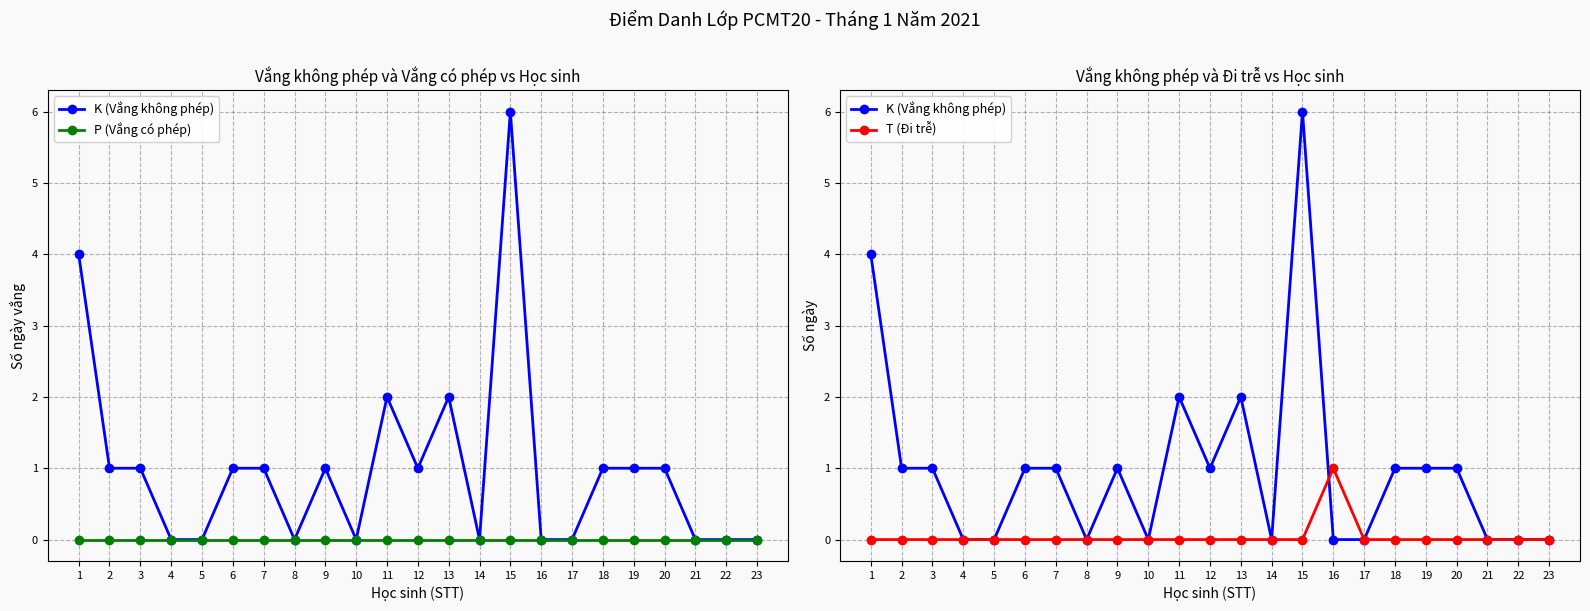

Does the chart display data point markers on the line(s)?

Yes